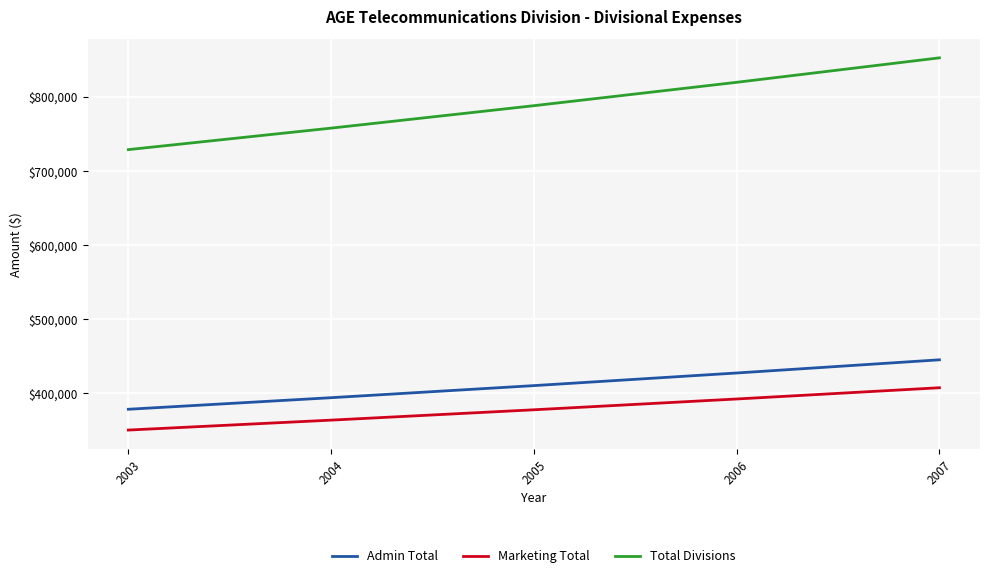

At how many categories does at least one series exceed 477785?

5